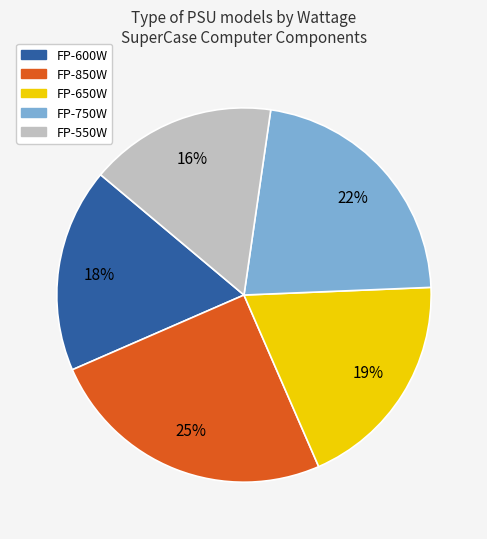

Approximately how many times larger is the value at FP-850W compared to FP-750W?

1.1